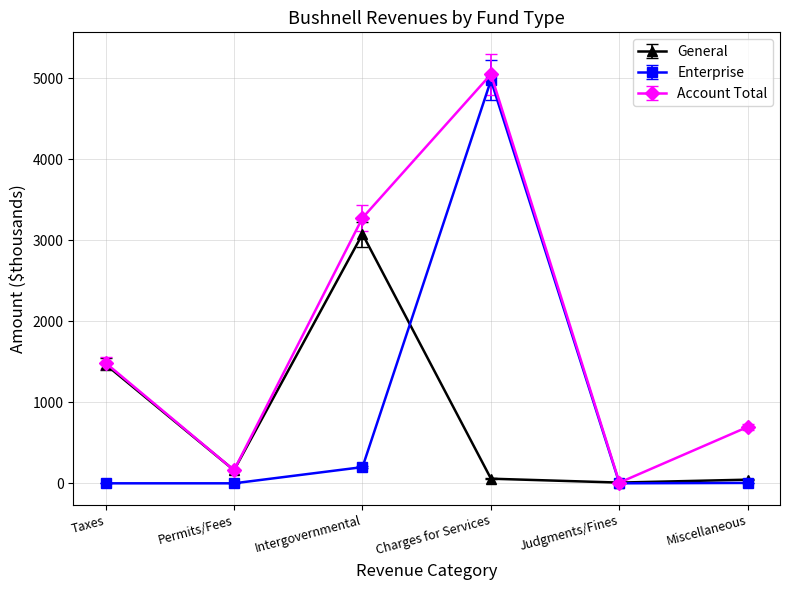

Read the Account Total value at Permits/Fees.

161.9